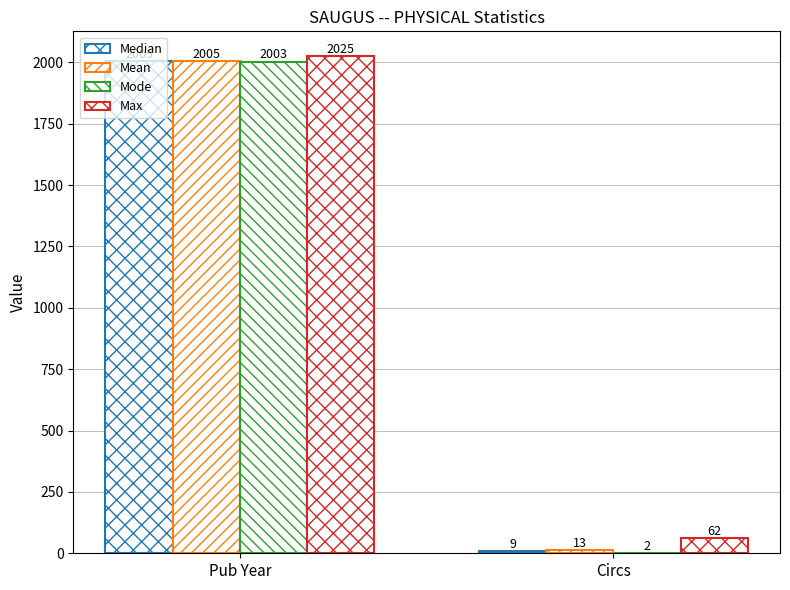

Count the Median values in the range 9 to 2005.

2